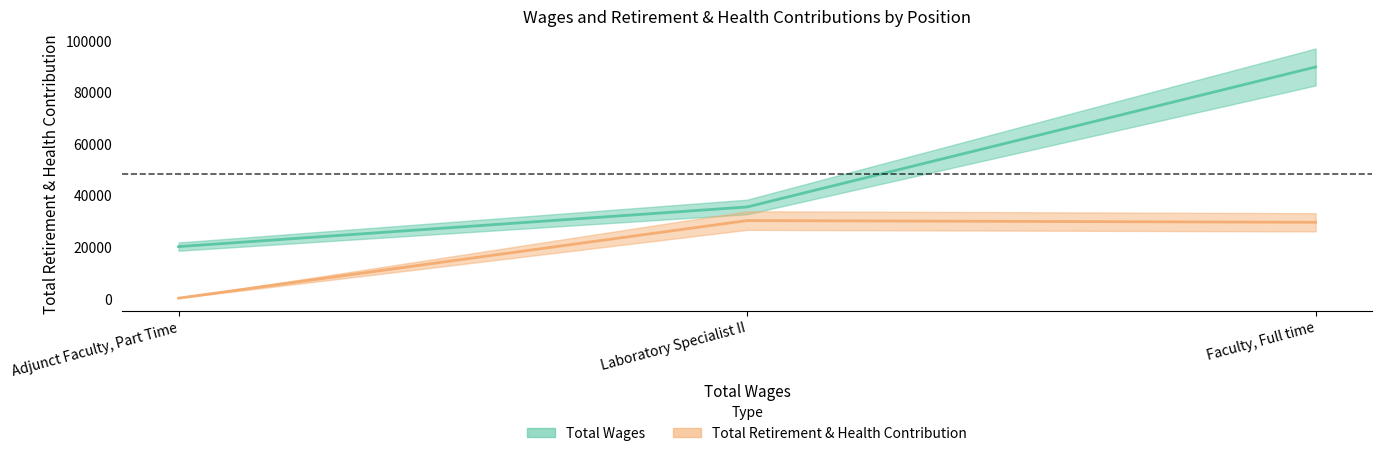

Which category has the lowest value in the Total Wages series?

Adjunct Faculty, Part Time